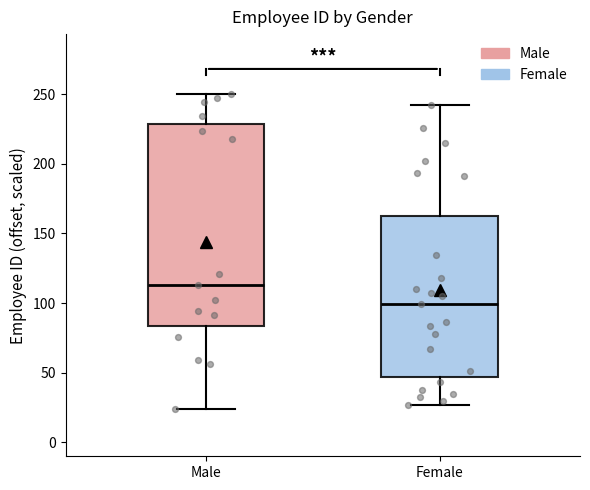

Which box has the highest median line?

Male